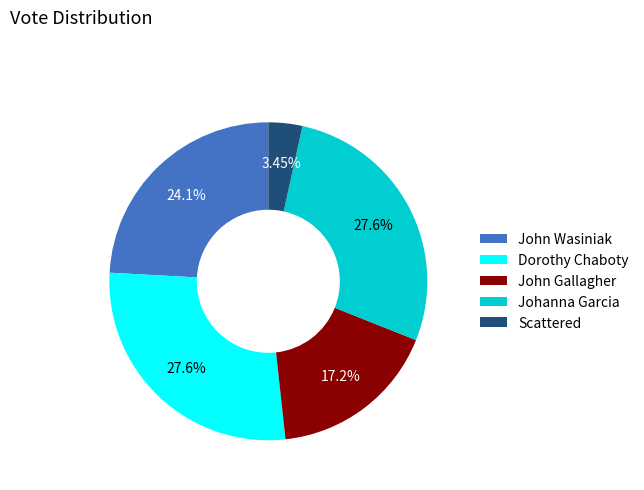

What is the smallest slice in the pie chart?

Scattered